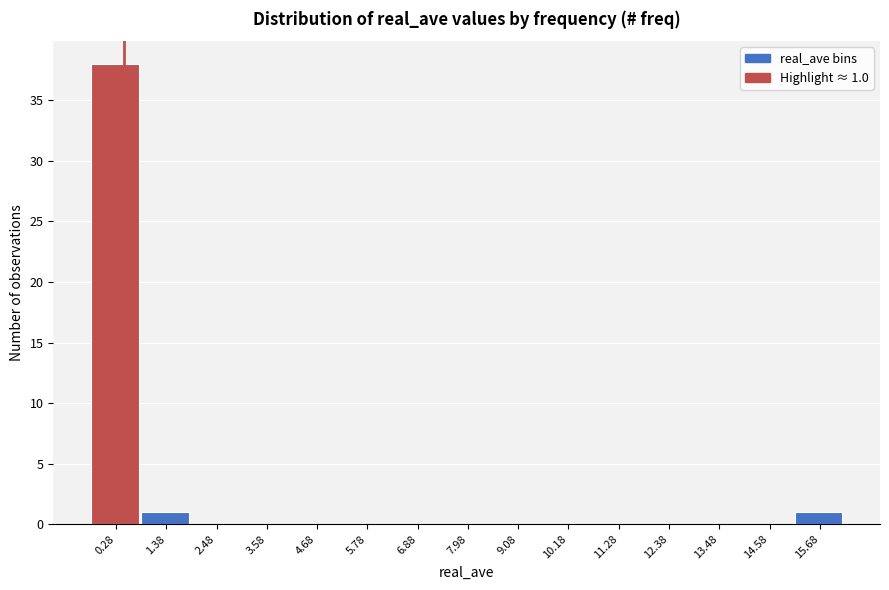

Reading left to right, what are all the values shown in this chart?

0.28=38	1.38=1	2.48=0	3.58=0	4.68=0	5.78=0	6.88=0	7.98=0	9.08=0	10.18=0	11.28=0	12.38=0	13.48=0	14.58=0	15.68=1